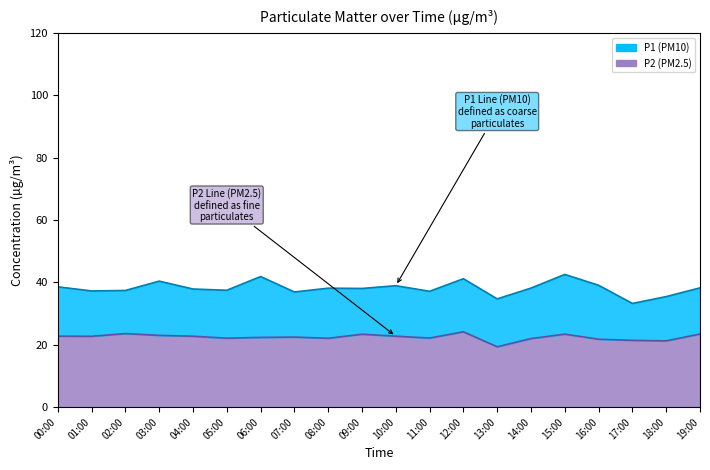

True or false: P2 and P1 intersect in this chart.

False